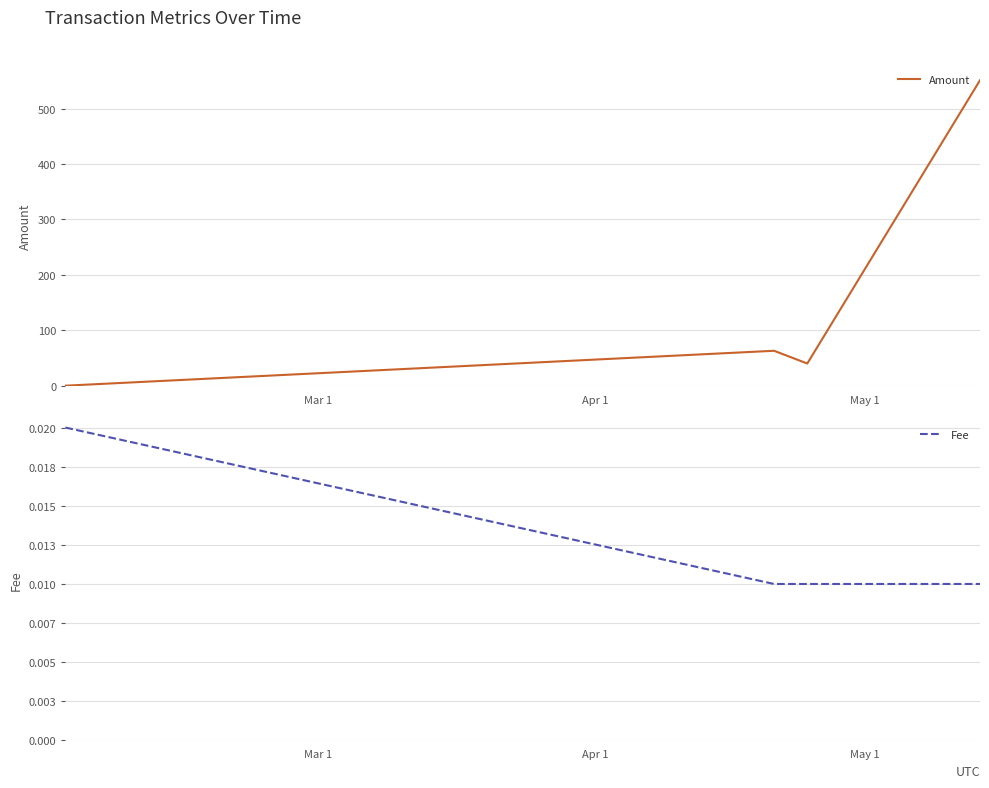

How many interior local peaks does the Amount series have?

1